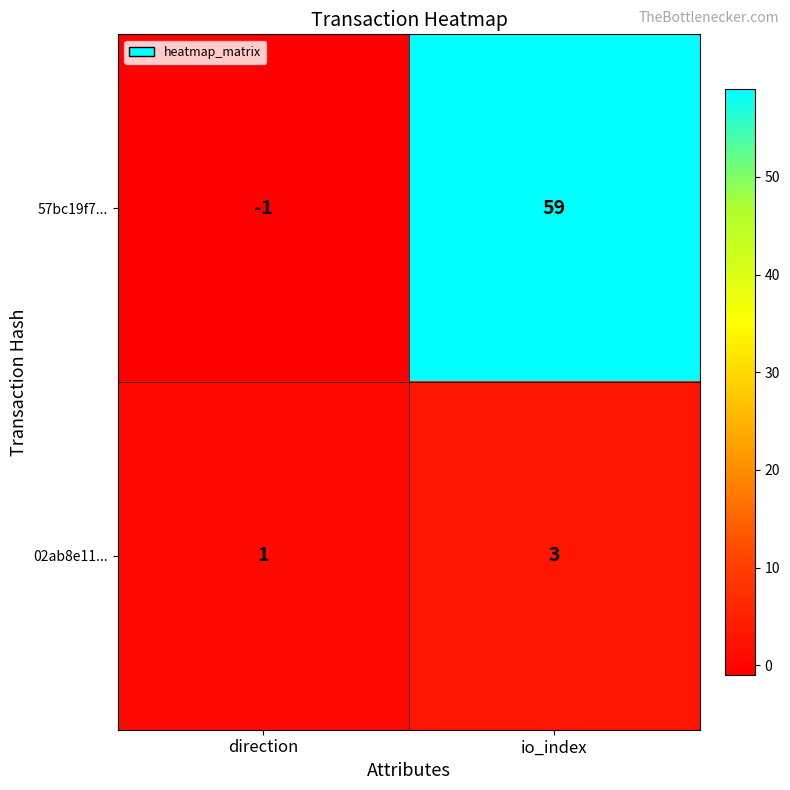

List the series in order of their peak value, lowest first.

02ab8e11..., 57bc19f7...